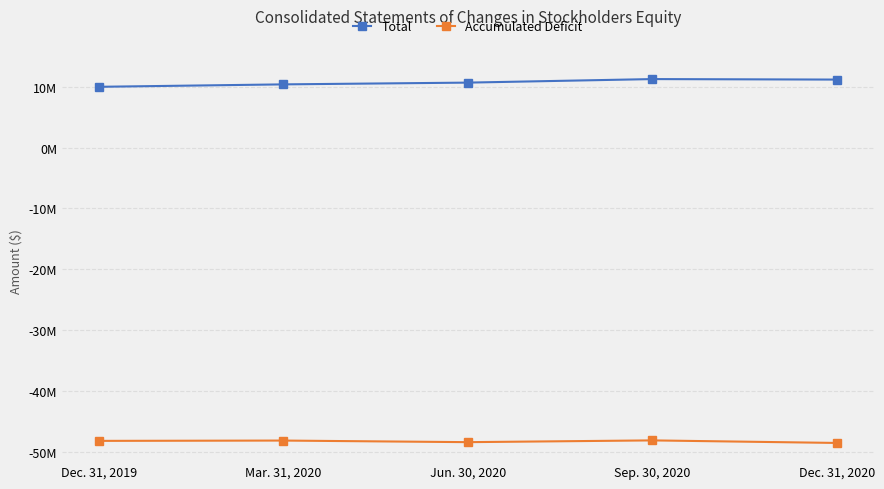

What value does the Accumulated Deficit series have at Mar. 31, 2020, to the nearest 100?

-48103500